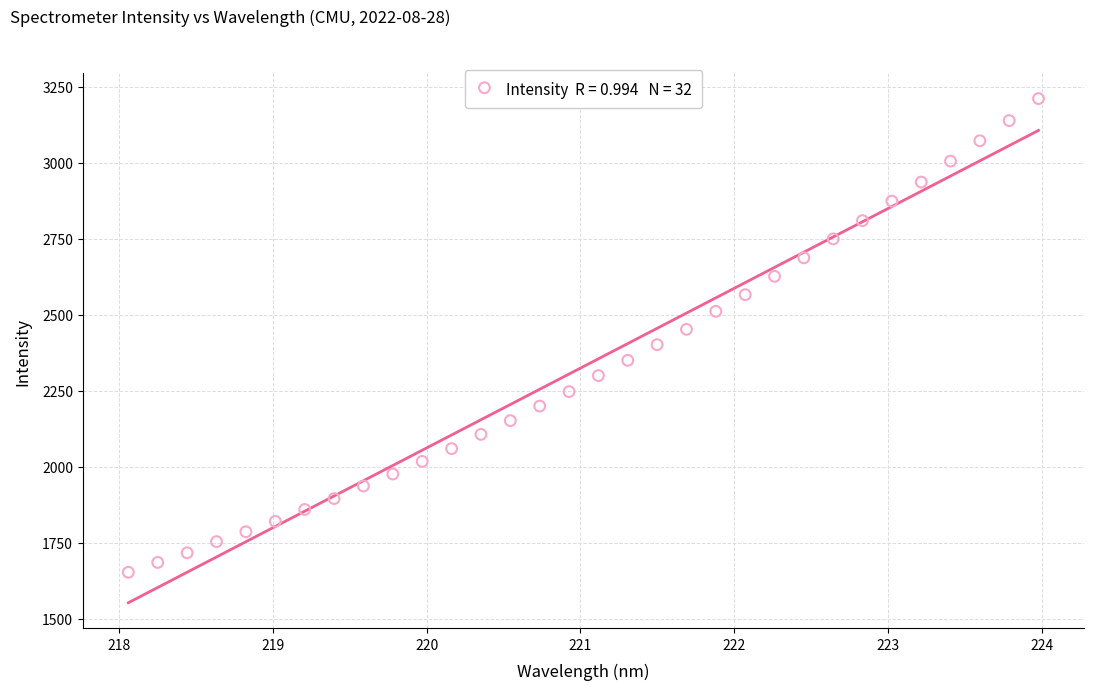

What is the range of Y values (max minus min)?

1558.2